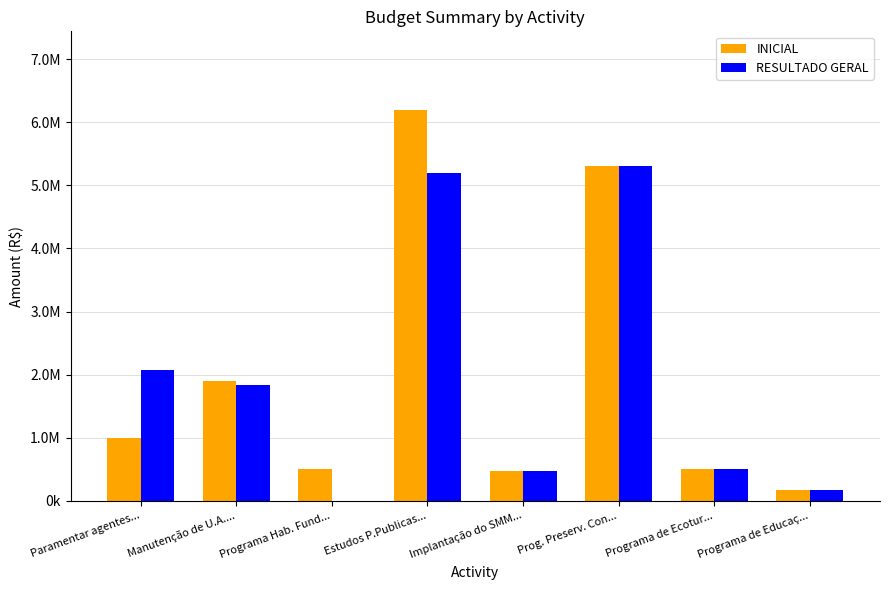

What are all the series names shown in the legend?

INICIAL, RESULTADO GERAL